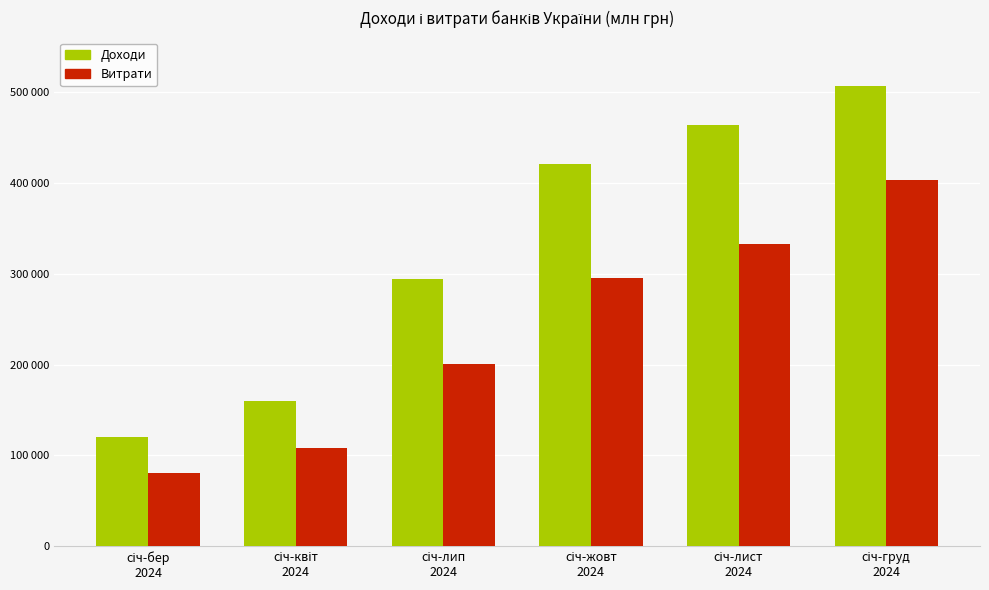

Reading right to left, list all the values displayed in this chart.

Доходи: січ-груд
2024=507301	січ-лист
2024=463792	січ-жовт
2024=420653	січ-лип
2024=293749	січ-квіт
2024=159999	січ-бер
2024=120680
Витрати: січ-груд
2024=403598	січ-лист
2024=332707	січ-жовт
2024=295099	січ-лип
2024=200134	січ-квіт
2024=107933	січ-бер
2024=80796